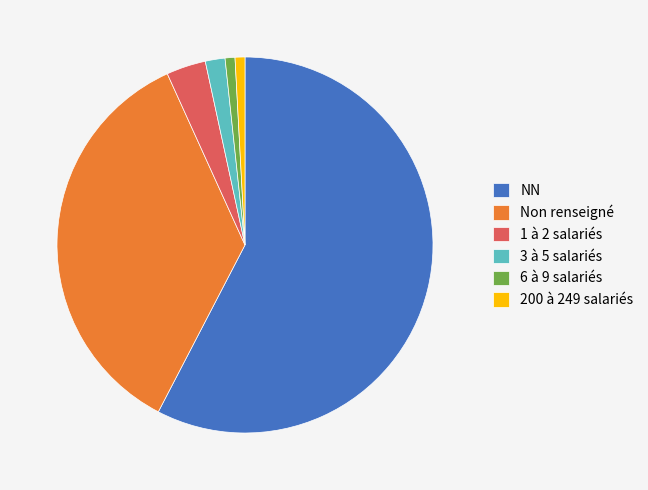

Between 6 à 9 salariés and 1 à 2 salariés, which is larger?

1 à 2 salariés